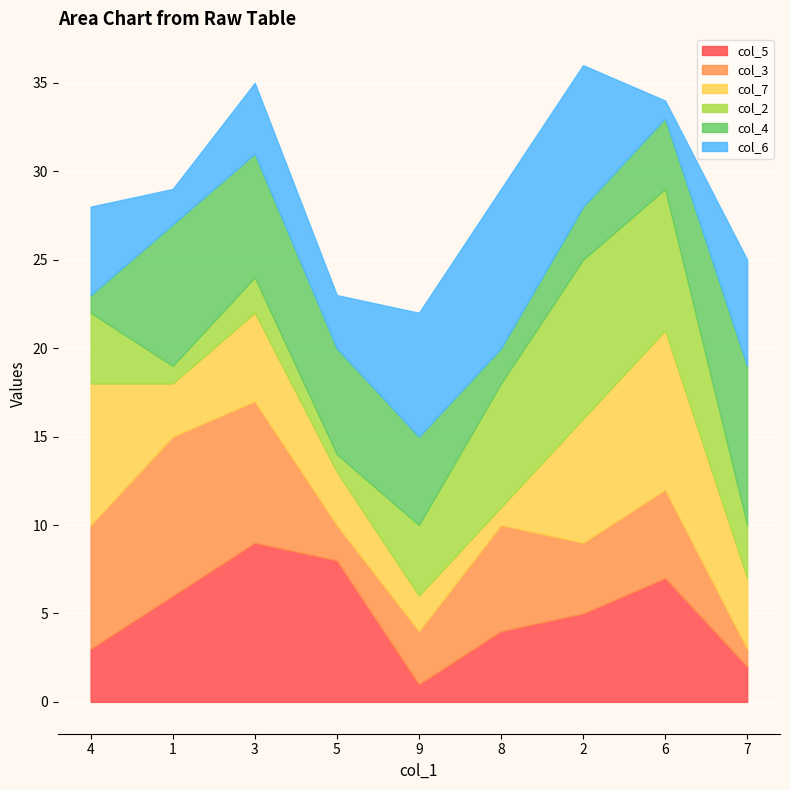

How many interior local valleys does the col_3 series have?

2